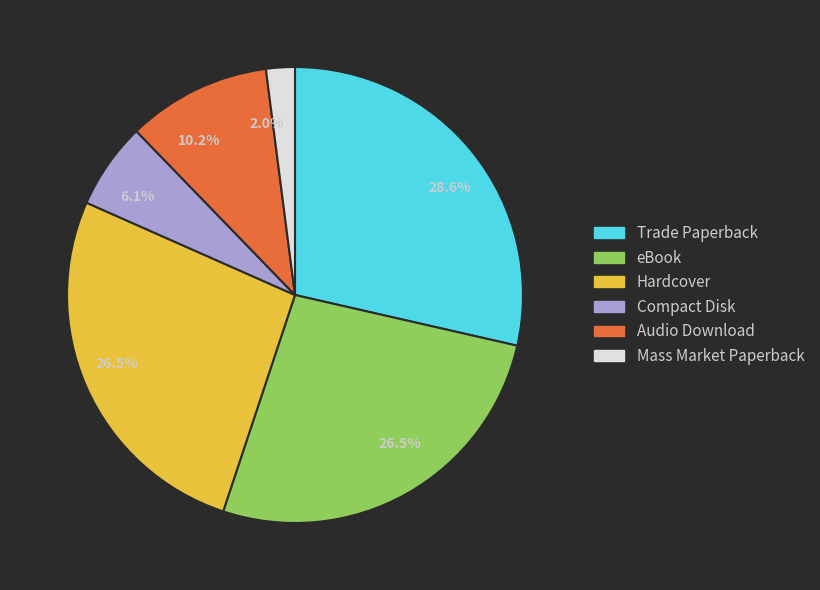

Is there a majority slice in this chart?

No